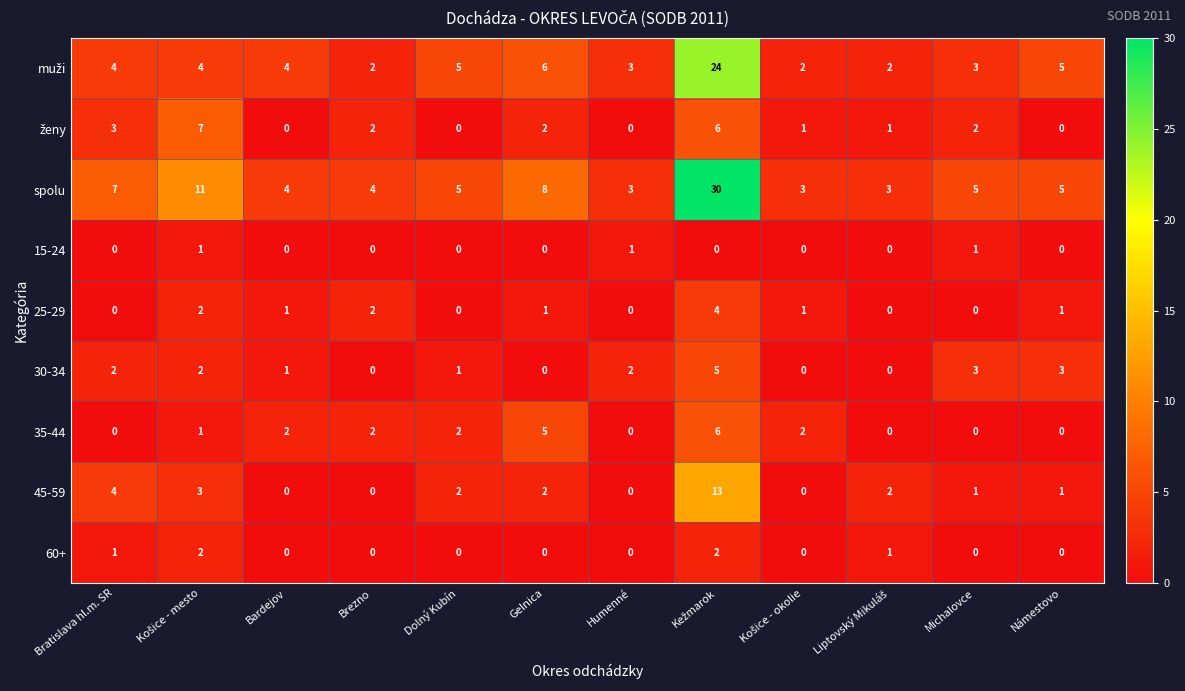

Is it true that 25-29 equals 1 at Bardejov?

True